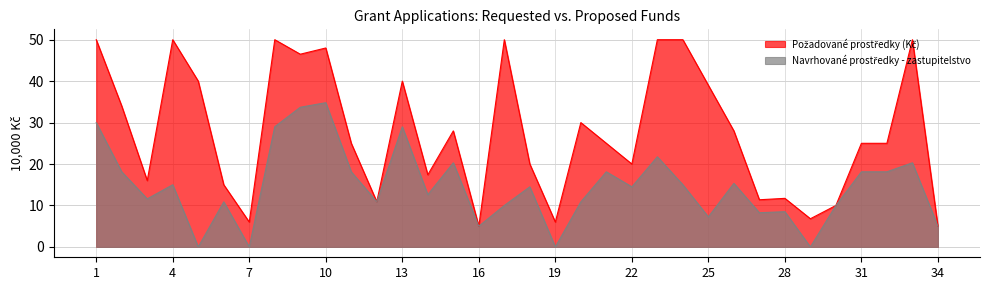

Which series has the largest total across all categories?

Požadované prostředky (Kč)